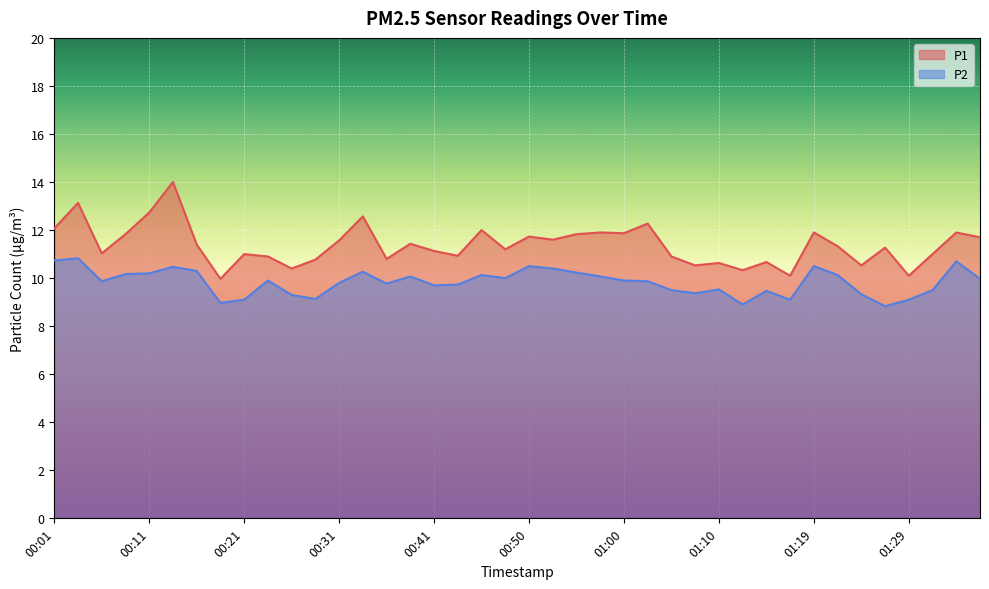

True or false: P2 and P1 cross at least once.

False